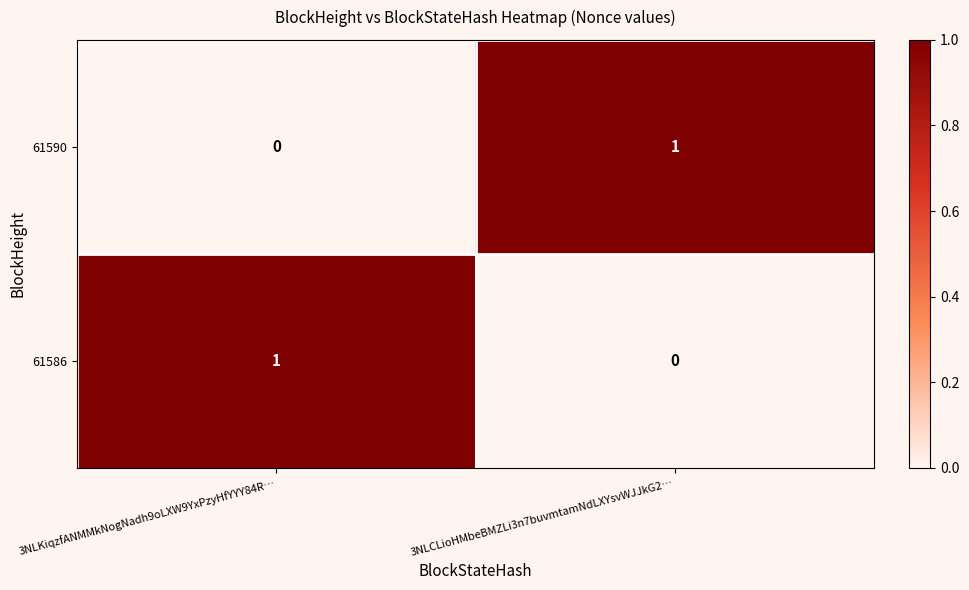

Reading left to right, what are all the values shown in this chart?

61590: 3NLKiqzfANMMkNogNadh9oLXW9YxPzyHfYYY84R…=0	3NLCLioHMbeBMZLi3n7buvmtamNdLXYsvWJJkG2…=1
61586: 3NLKiqzfANMMkNogNadh9oLXW9YxPzyHfYYY84R…=1	3NLCLioHMbeBMZLi3n7buvmtamNdLXYsvWJJkG2…=0